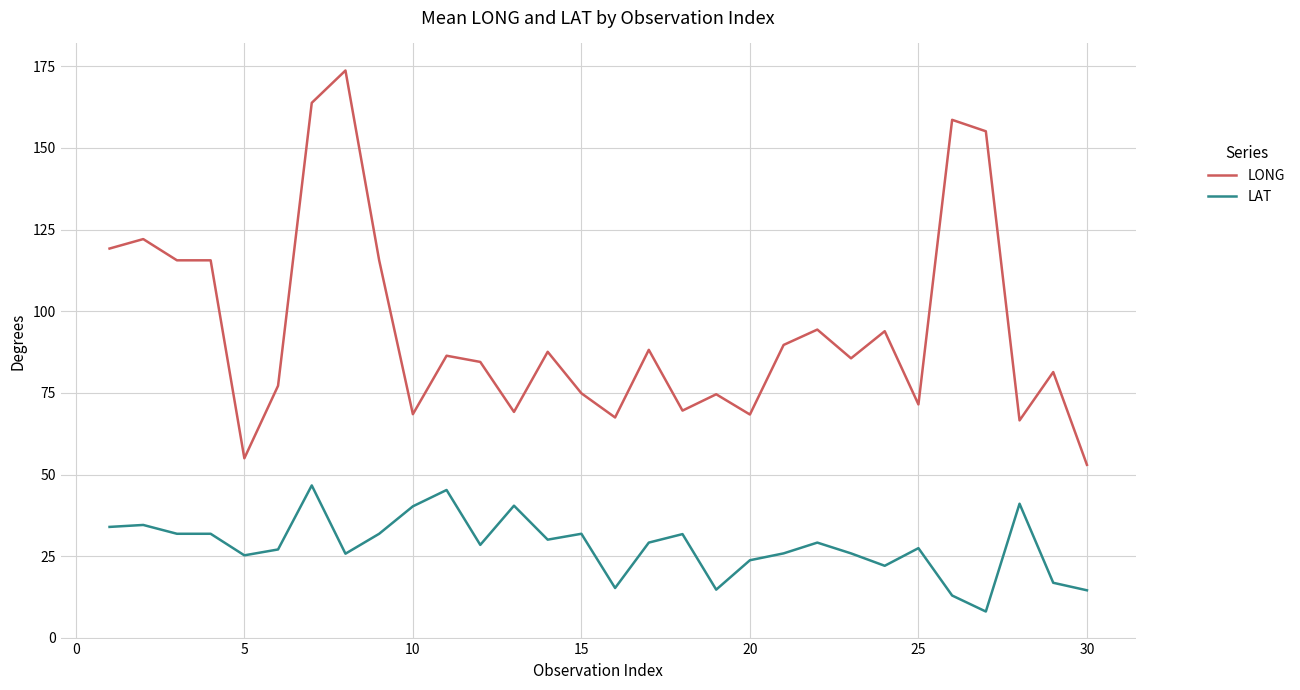

Rank the series by their maximum value, from lowest to highest.

LAT, LONG